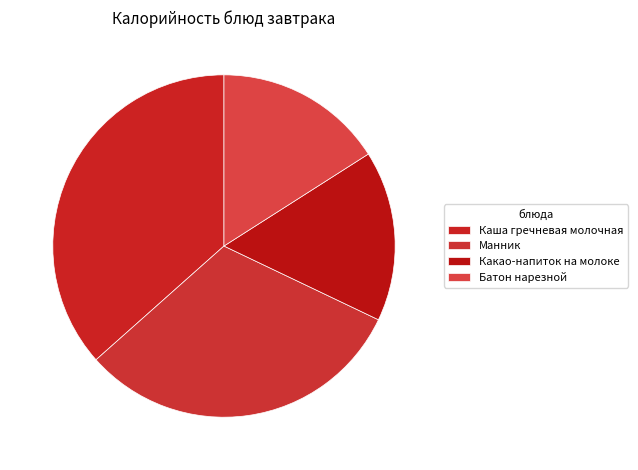

What is the ratio of the value at Каша гречневая молочная to the value at Какао-напиток на молоке?

2.3